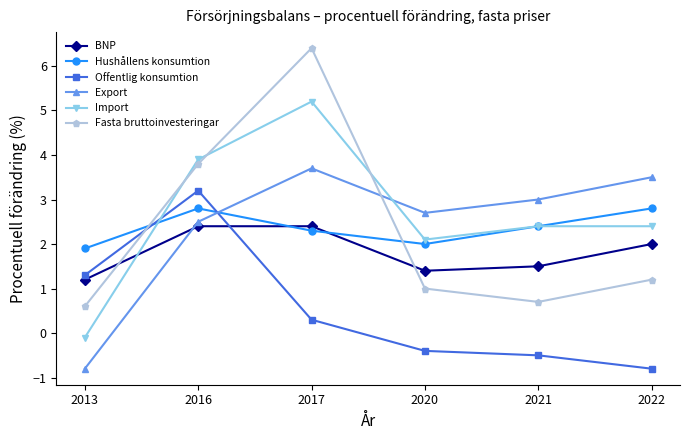

Reading left to right, list all the values displayed in this chart.

BNP: 2013=1.2	2016=2.4	2017=2.4	2020=1.4	2021=1.5	2022=2.0
Hushållens konsumtion: 2013=1.9	2016=2.8	2017=2.3	2020=2.0	2021=2.4	2022=2.8
Offentlig konsumtion: 2013=1.3	2016=3.2	2017=0.3	2020=-0.4	2021=-0.5	2022=-0.8
Export: 2013=-0.8	2016=2.5	2017=3.7	2020=2.7	2021=3.0	2022=3.5
Import: 2013=-0.1	2016=3.9	2017=5.2	2020=2.1	2021=2.4	2022=2.4
Fasta bruttoinvesteringar: 2013=0.6	2016=3.8	2017=6.4	2020=1.0	2021=0.7	2022=1.2